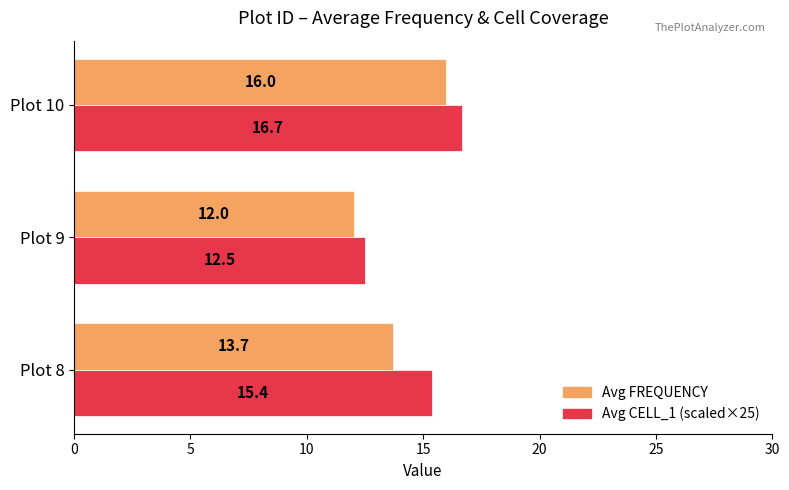

What is the spread (max minus min) of values at Plot 8?

1.7